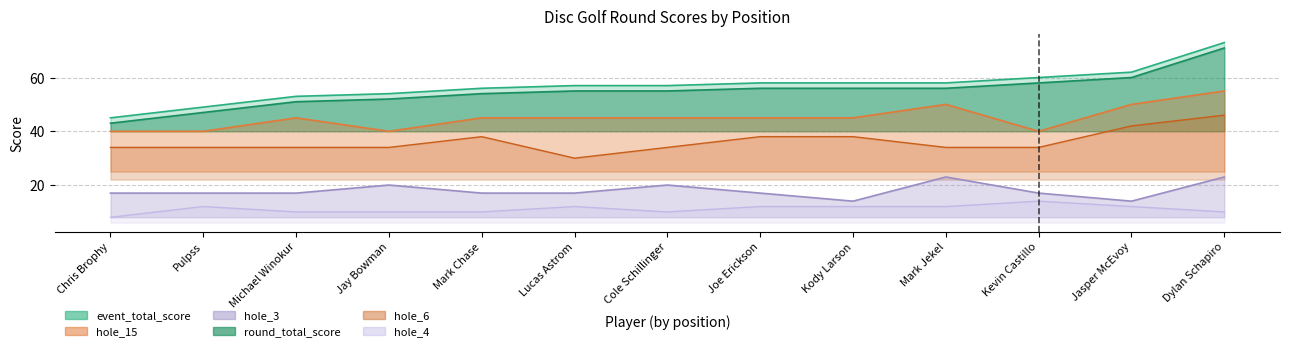

What are all the series names shown in the legend?

event_total_score, round_total_score, hole_6, hole_15, hole_3, hole_4